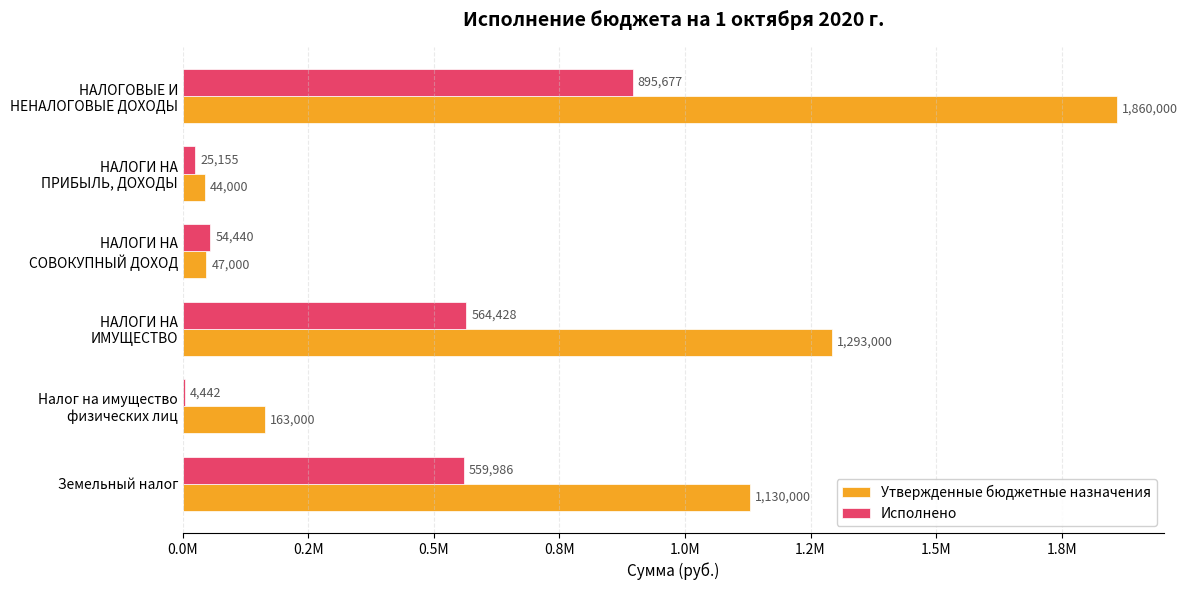

What are all the series names shown in the legend?

Утвержденные бюджетные назначения, Исполнено